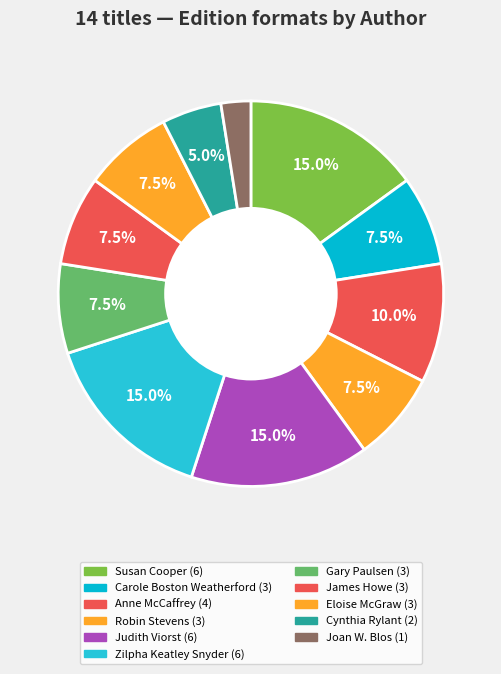

How many slices are in this pie chart?

11